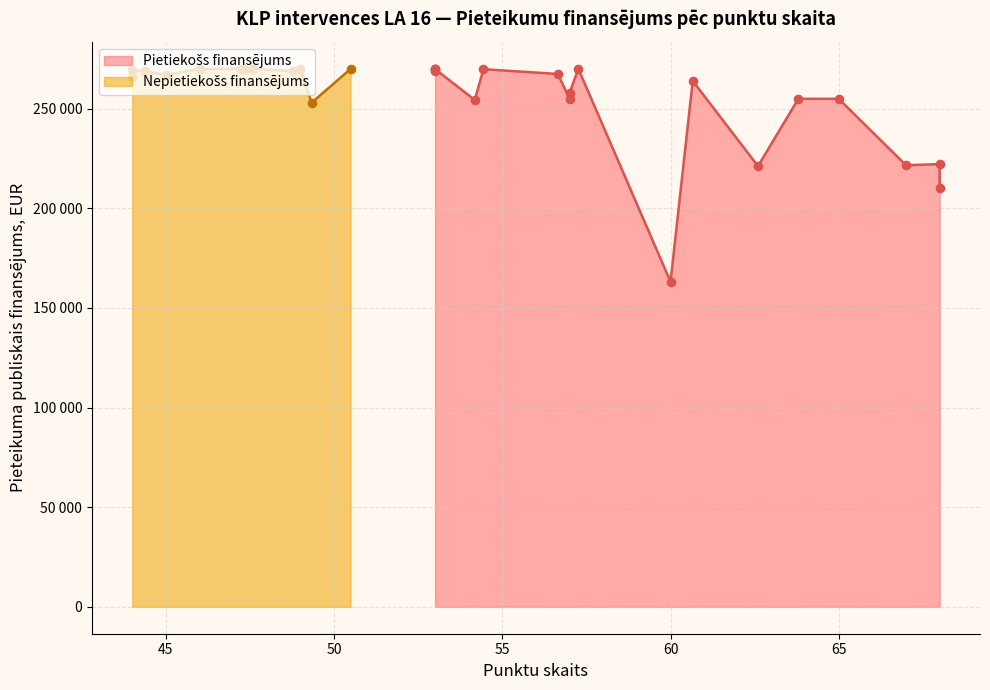

What is the change in value from 68 to 53?

+46602.2